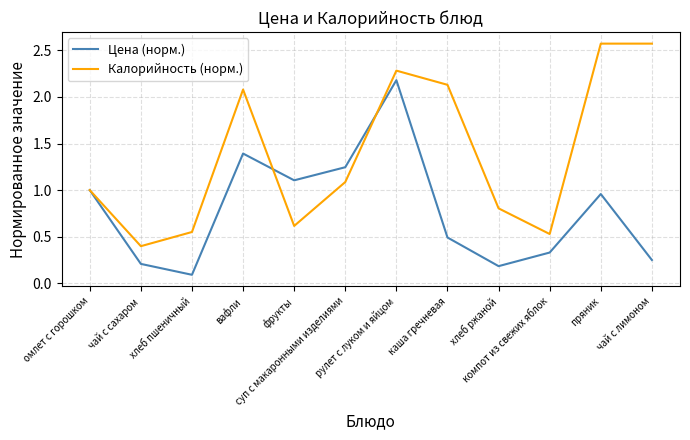

At компот из свежих яблок, list the series in order from smallest to largest.

Цена (норм.), Калорийность (норм.)